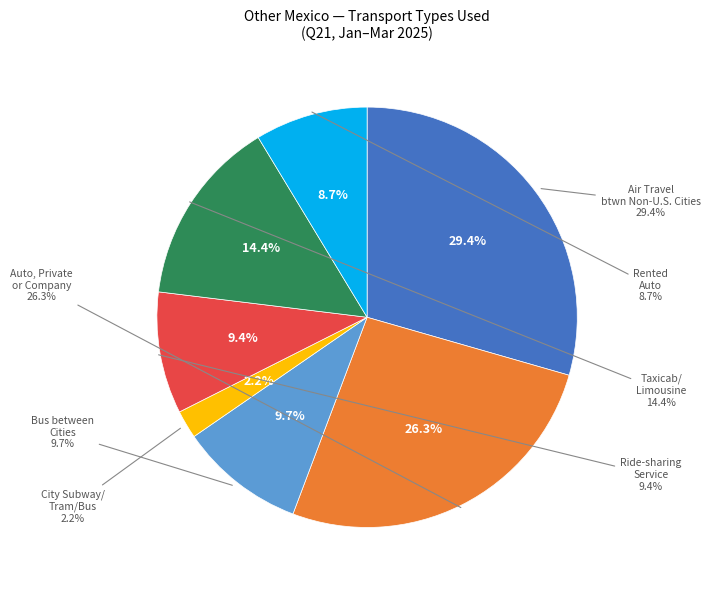

To the nearest percent, what is the combined percentage of City Subway/Tram/Bus and Ride-sharing Service?

12%